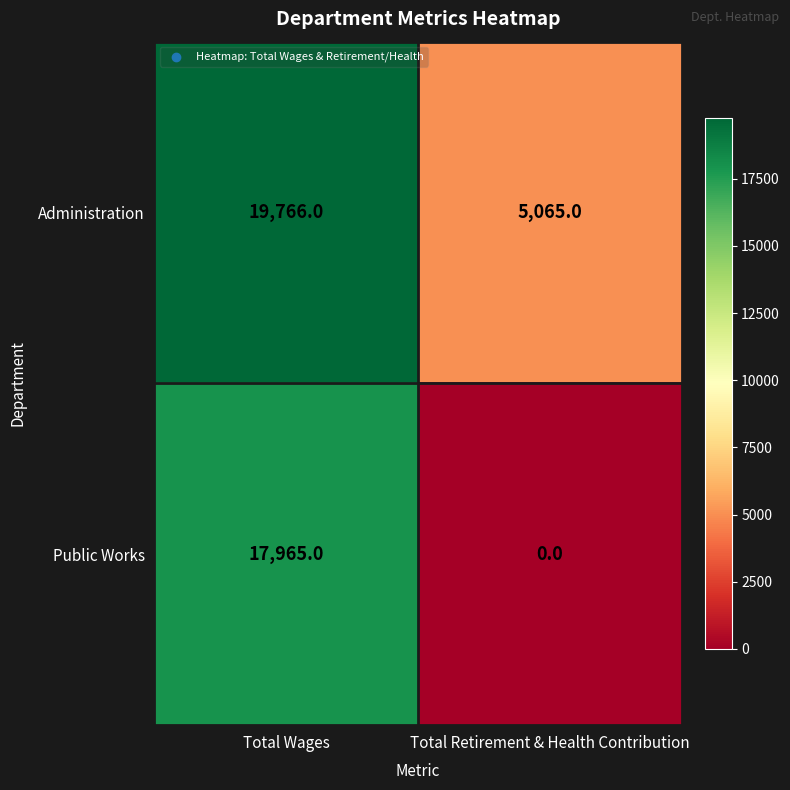

What is the difference between the maximum and minimum values in the Public Works series?

17965